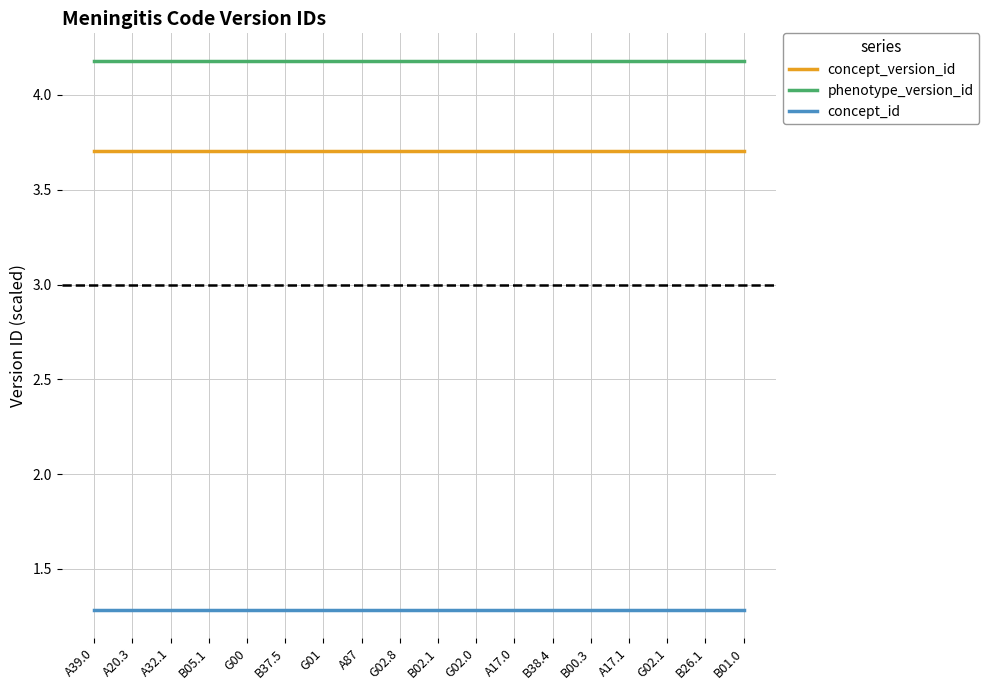

What position from the left is B26.1?

17